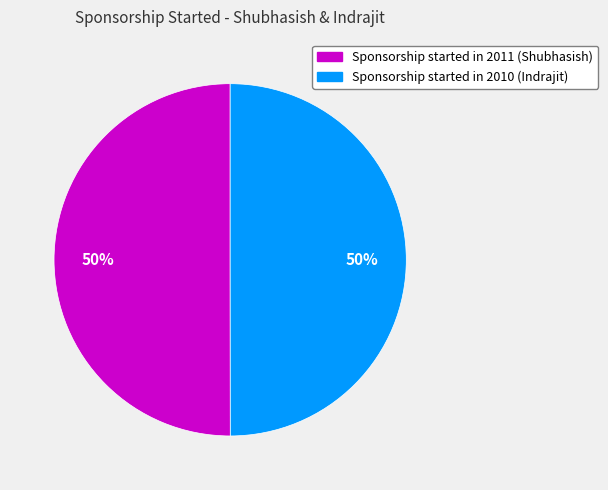

True or false: Sponsorship started in 2010 (Indrajit) accounts for 41% of the total.

False